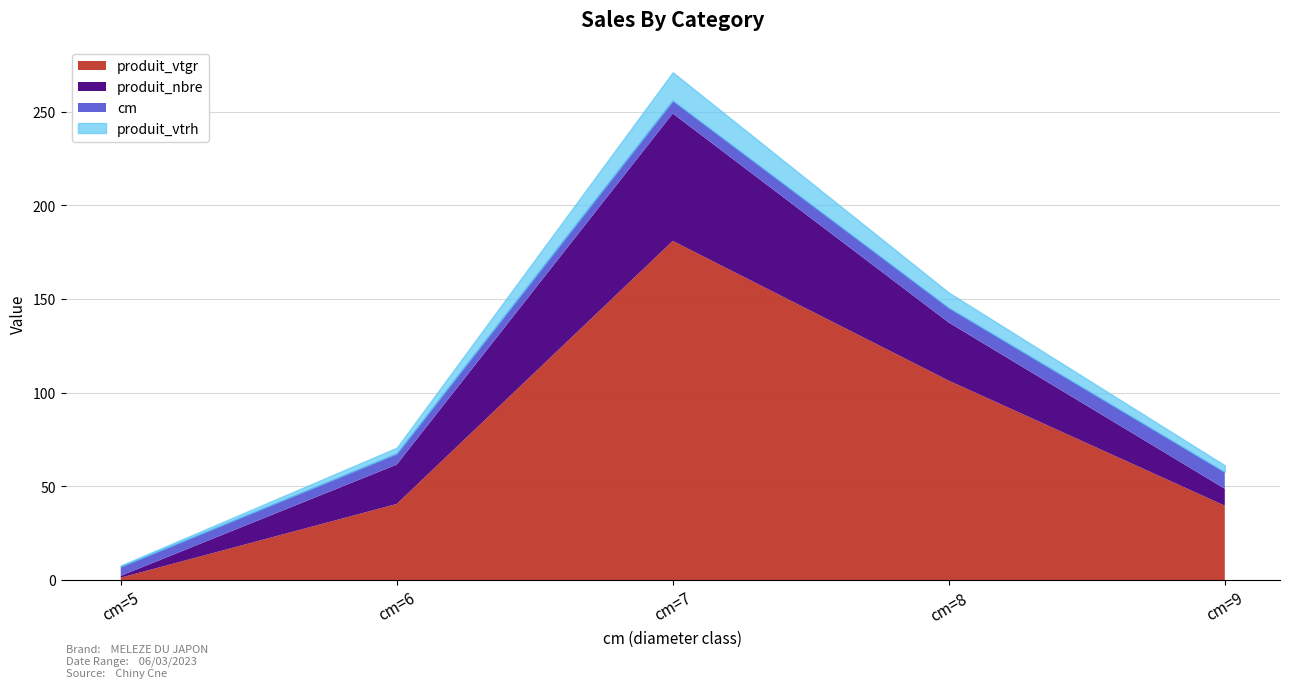

Count the cm values in the range 6 to 8.

3